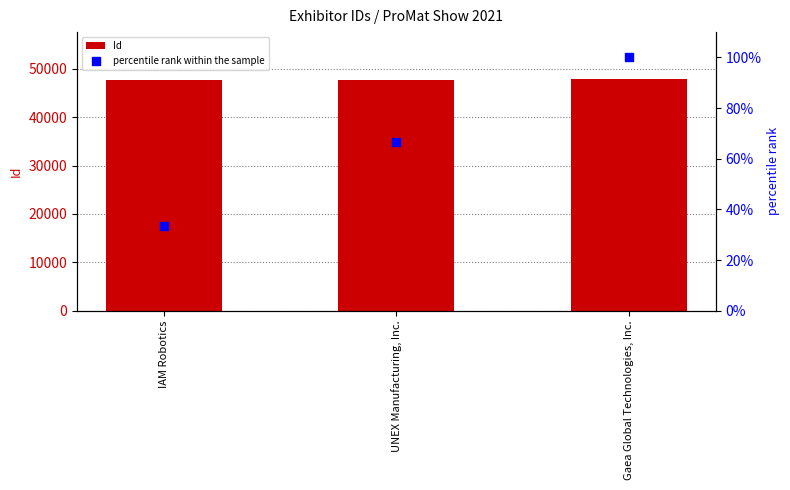

At which category is the sum across all series the highest?

Gaea Global Technologies, Inc.